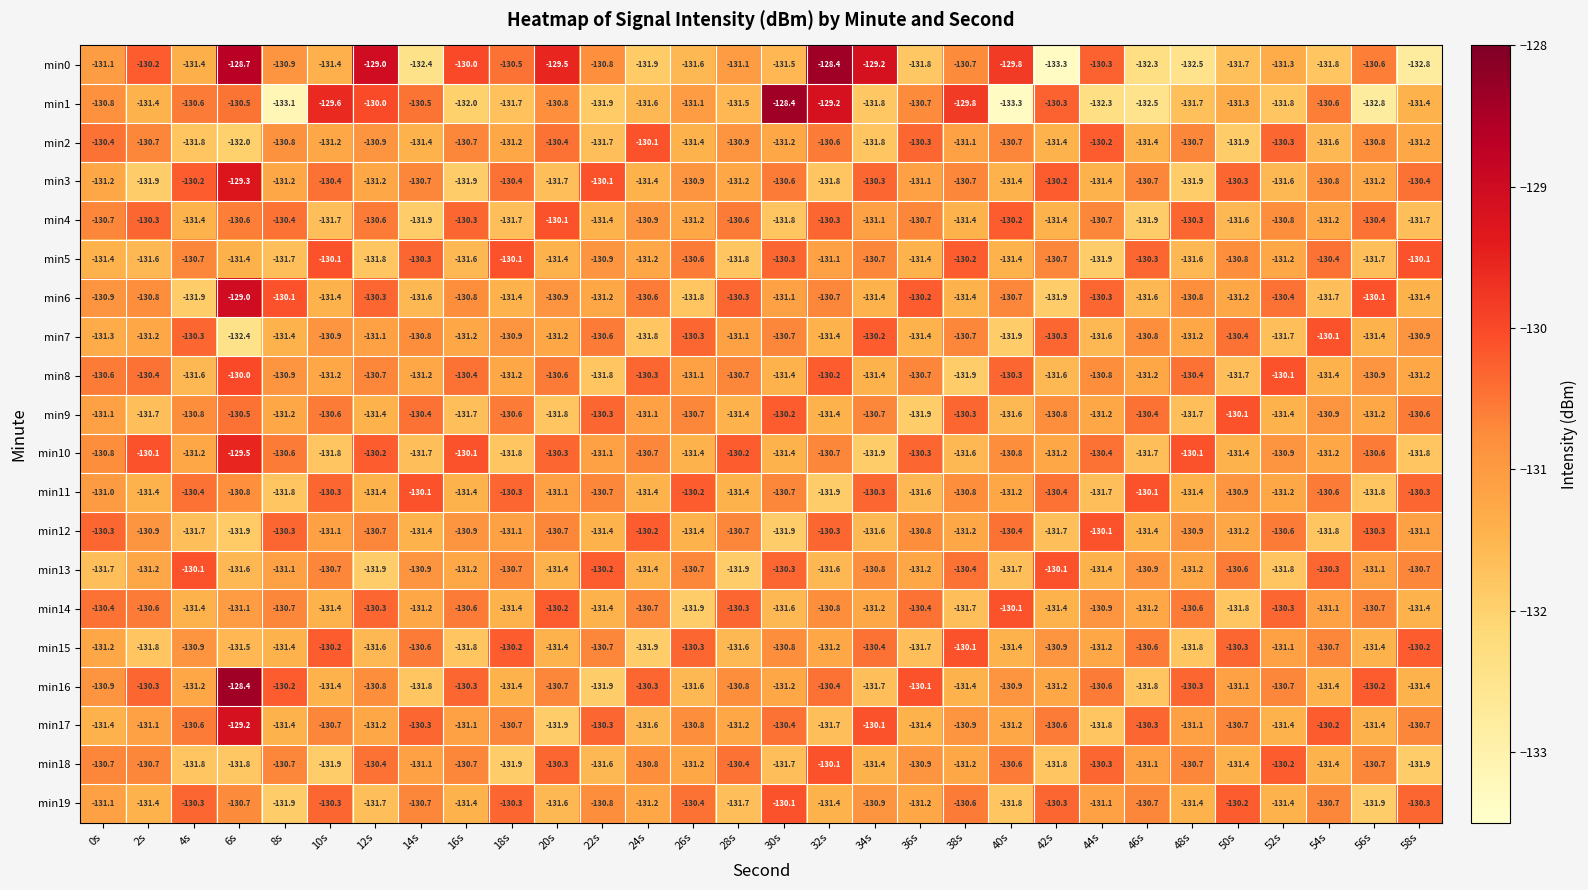

What is the minimum value shown in the chart?

-133.3